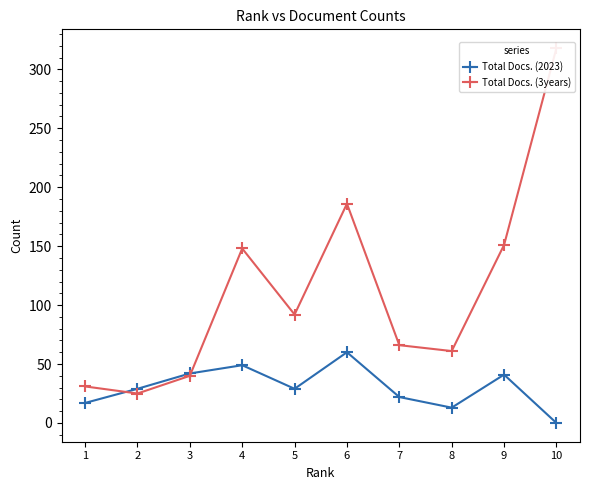

Between which two adjacent categories do Total Docs. (2023) and Total Docs. (3years) first intersect?

1 and 2